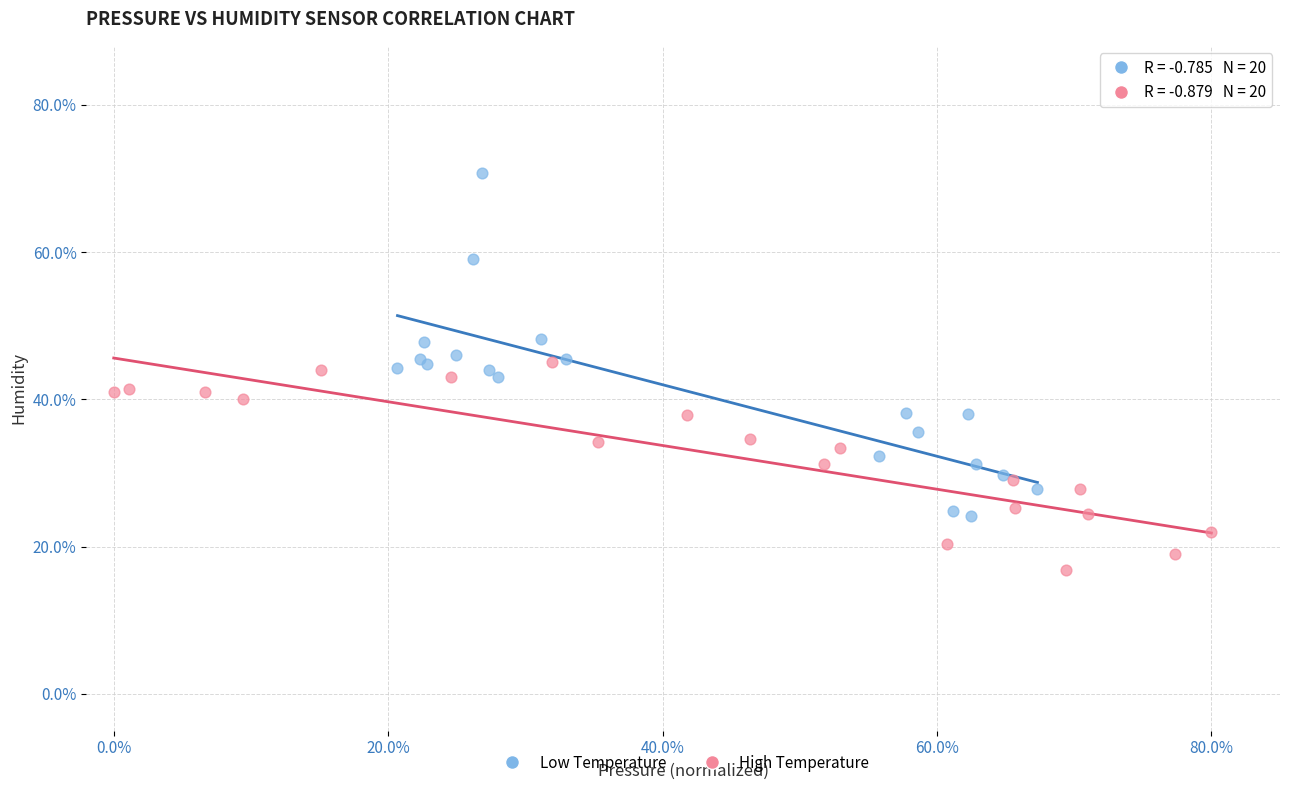

What are all the series names shown in the legend?

Low Temperature, High Temperature